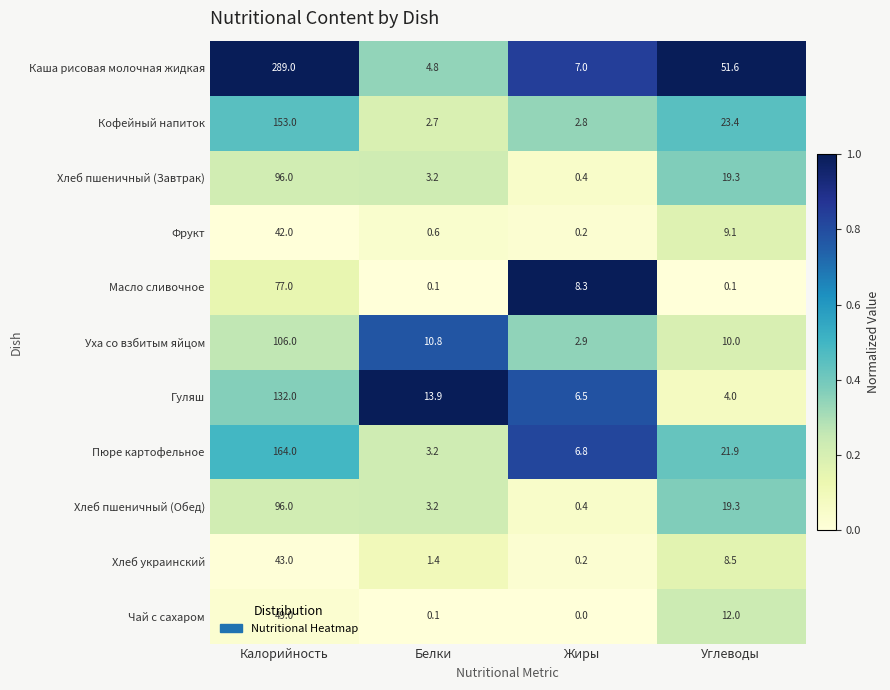

What is the sum of the Уха со взбитым яйцом values at Белки and Углеводы?

20.8